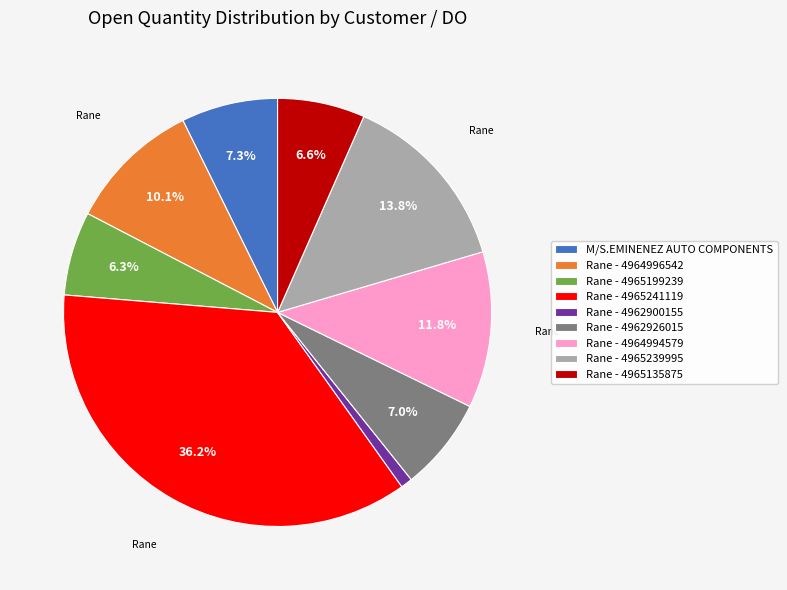

Combined, what portion of the pie is Rane - 4962926015 and Rane - 4965135875?

13.6%